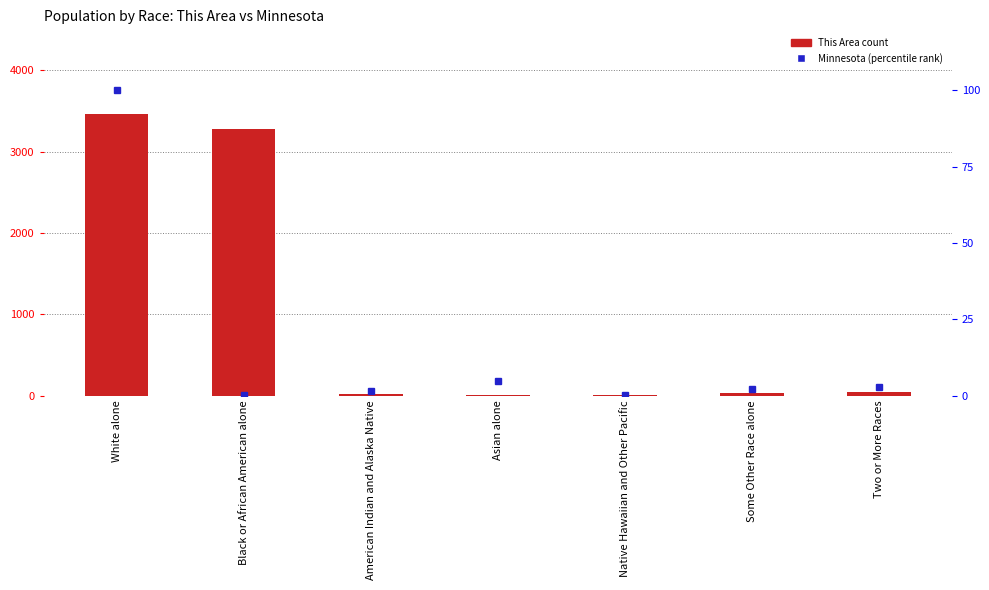

Read the Minnesota (percentile) value at Two or More Races.

2.8